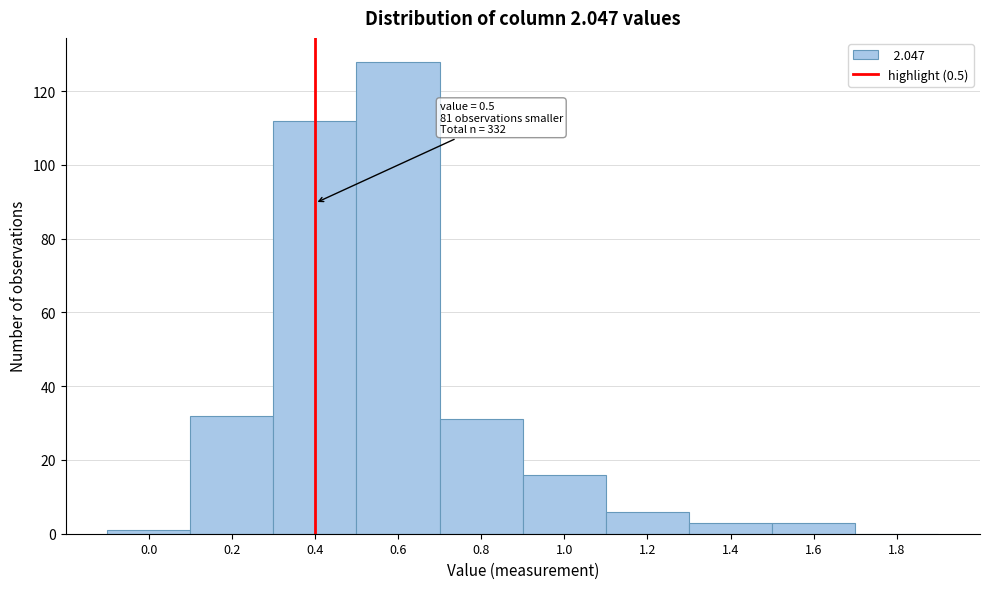

Reading left to right, list all the values displayed in this chart.

0.0=1	0.2=32	0.4=112	0.6=128	0.8=31	1.0=16	1.2=6	1.4=3	1.6=3	1.8=0